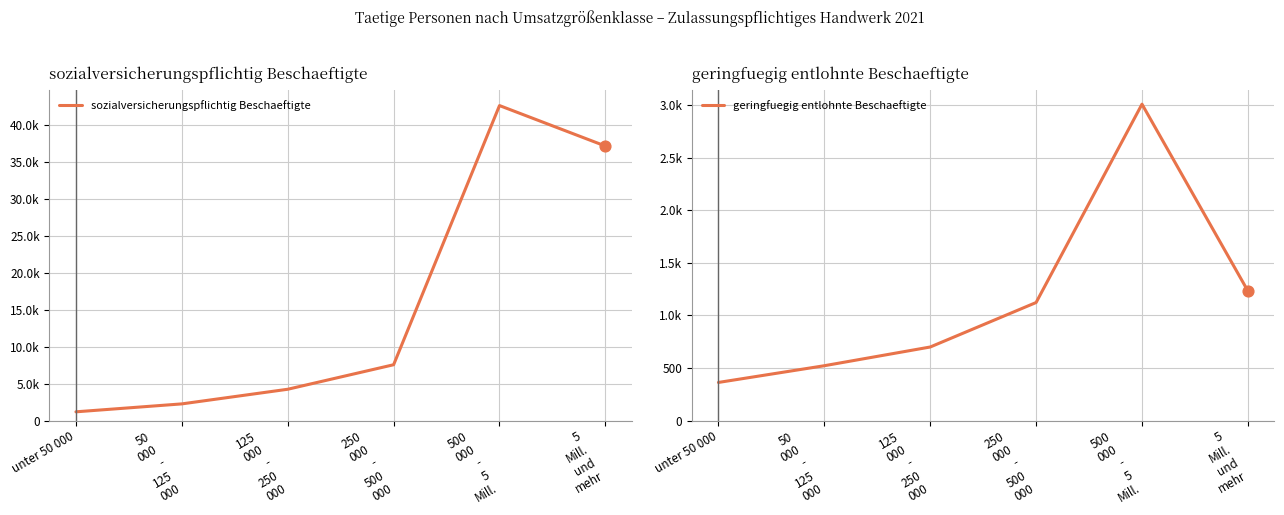

Which series reaches the minimum Y coordinate?

geringfuegig entlohnte Beschaeftigte